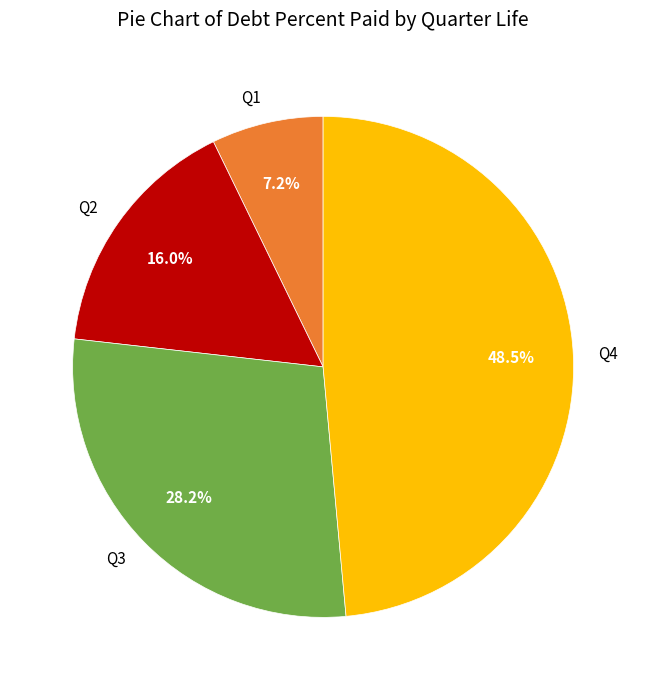

To the nearest percent, what is the average slice percentage?

25%